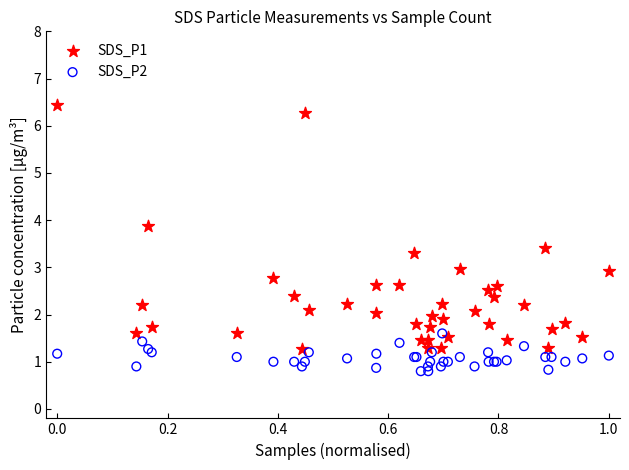

What are all the series names shown in the legend?

SDS_P1, SDS_P2